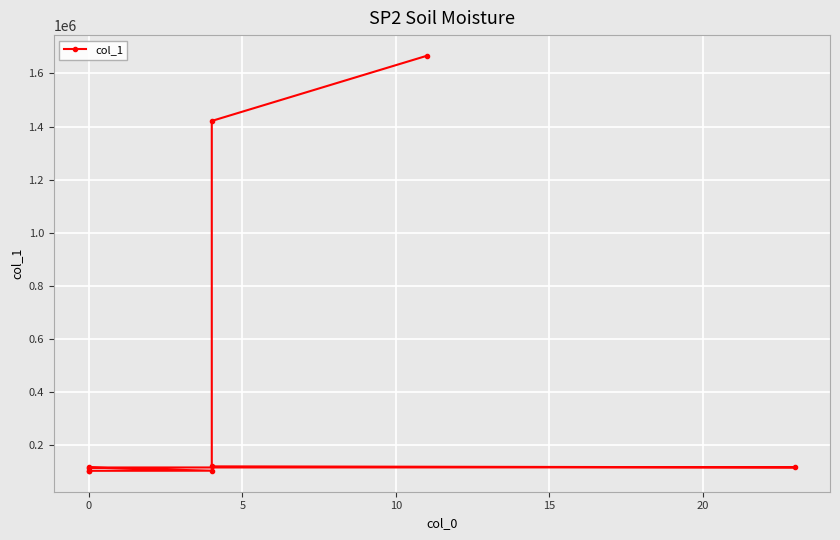

The value at 8 is 2193933. True or false?

False